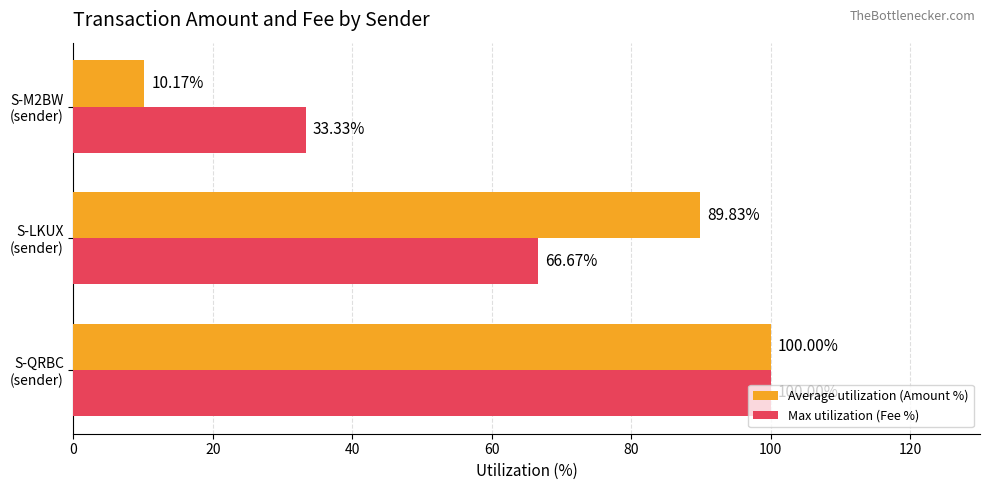

What is the average value of the Max utilization (Fee %) series?

66.7